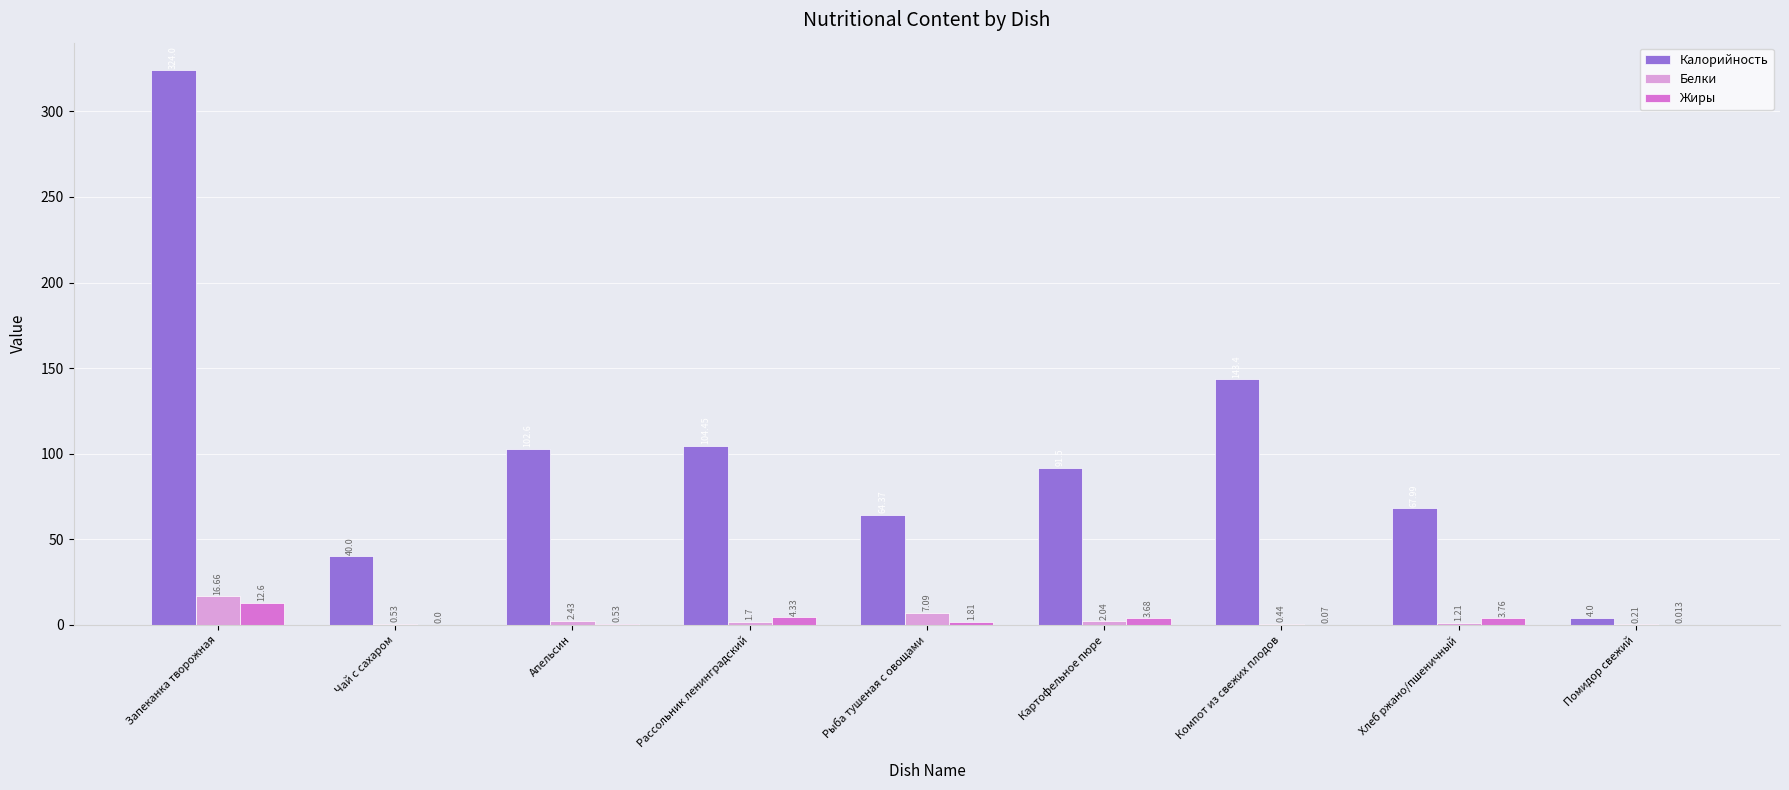

Between Запеканка творожная and Рассольник ленинградский, which series saw the biggest shift?

Калорийность